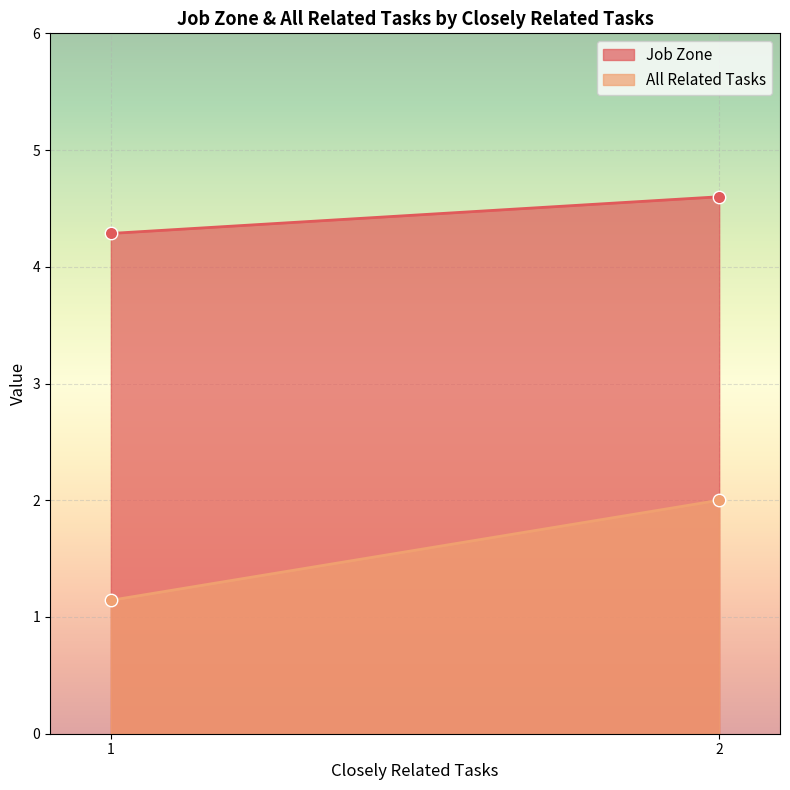

Which series has the largest range (max minus min)?

All Related Tasks